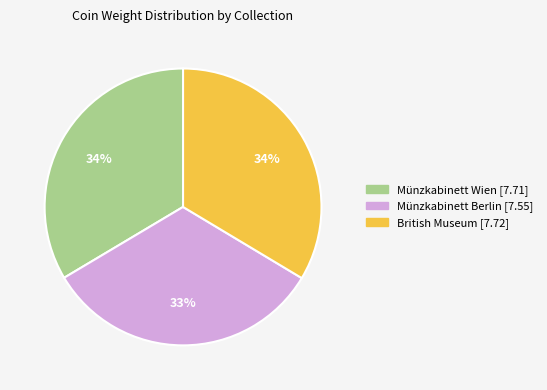

Between Münzkabinett Wien [7.71] and Münzkabinett Berlin [7.55], which is larger?

Münzkabinett Wien [7.71]